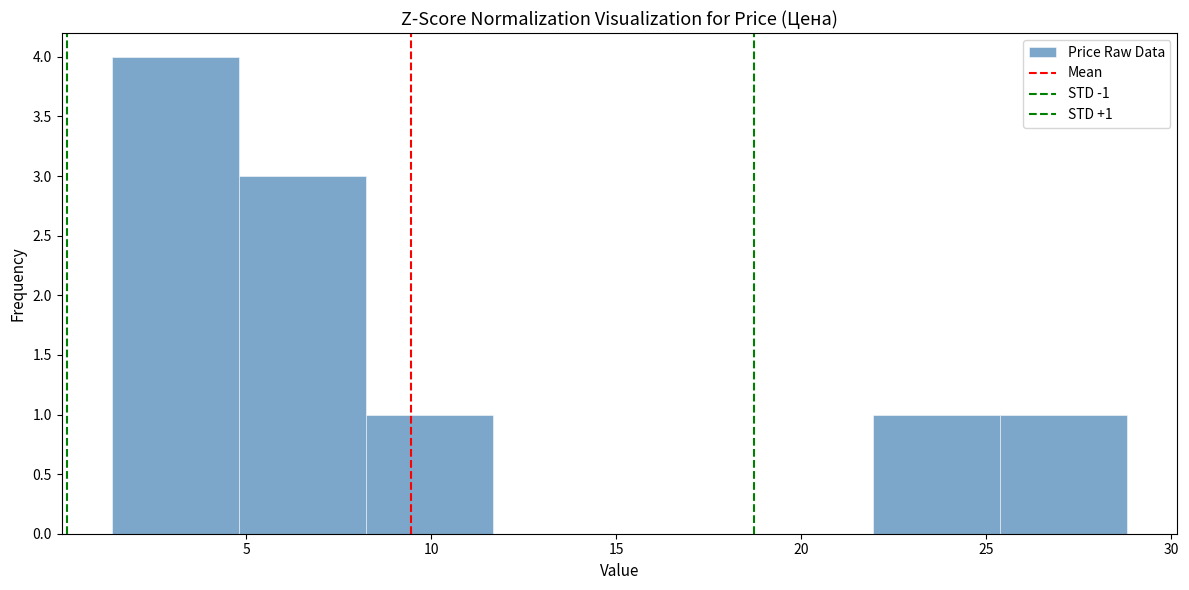

Over which range of the x-axis is the bar tallest?

1.5 to 5.0